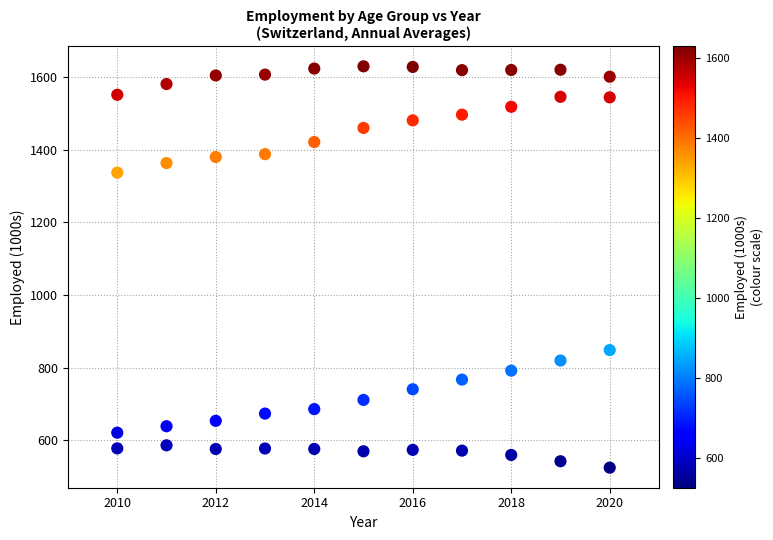

Across all data points, what is the range of X values (max minus min)?

10.0